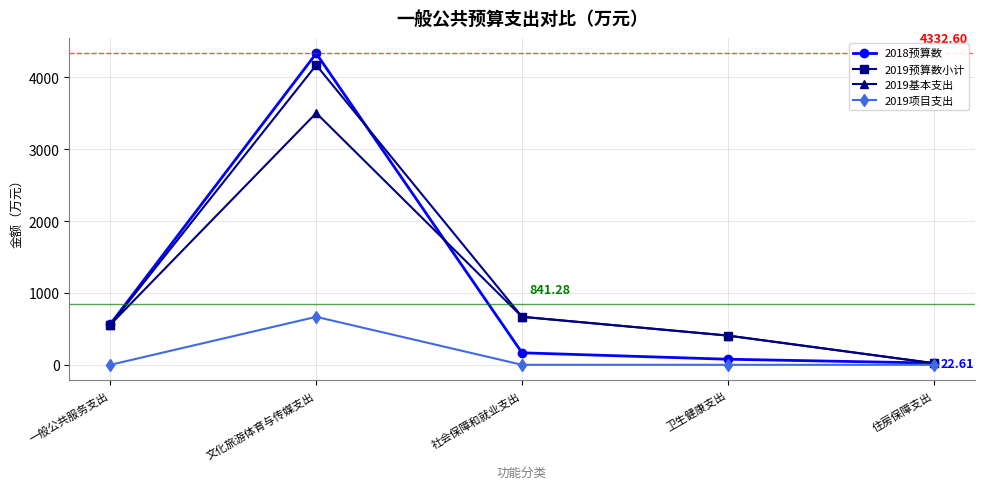

Where does the 2019基本支出 series first go above 559?

一般公共服务支出